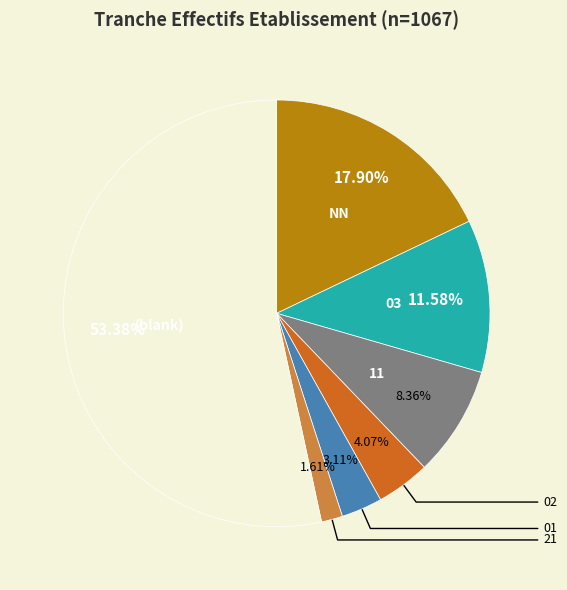

Is there any slice that represents more than half of the pie?

Yes